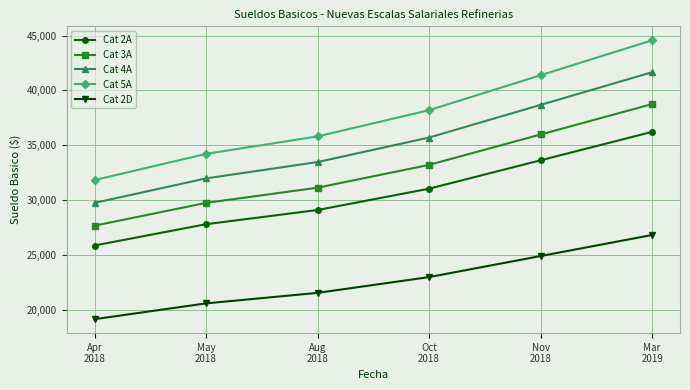

How many categories are shown in the chart?

6